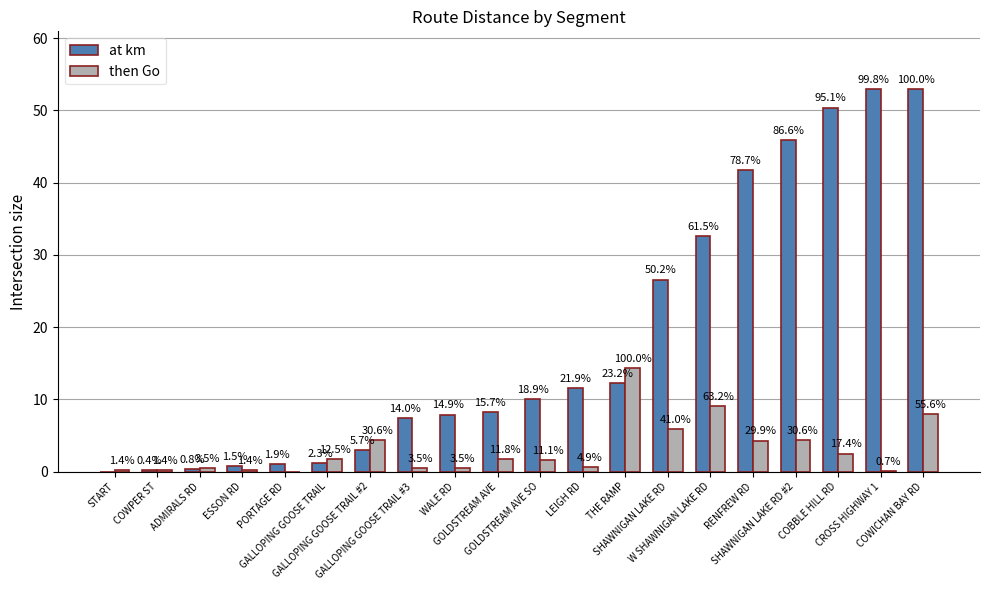

Reading left to right, list all the values displayed in this chart.

at km: START=0.0	COWPER ST=0.2	ADMIRALS RD=0.4	ESSON RD=0.8	PORTAGE RD=1.0	GALLOPING GOOSE TRAIL=1.2	GALLOPING GOOSE TRAIL #2=3.0	GALLOPING GOOSE TRAIL #3=7.4	WALE RD=7.9	GOLDSTREAM AVE=8.3	GOLDSTREAM AVE SO=10.0	LEIGH RD=11.6	THE RAMP=12.3	SHAWNIGAN LAKE RD=26.6	W SHAWNIGAN LAKE RD=32.6	RENFREW RD=41.7	SHAWNIGAN LAKE RD #2=45.9	COBBLE HILL RD=50.4	CROSS HIGHWAY 1=52.9	COWICHAN BAY RD=53.0
then Go: START=0.2	COWPER ST=0.2	ADMIRALS RD=0.5	ESSON RD=0.2	PORTAGE RD=0.0	GALLOPING GOOSE TRAIL=1.8	GALLOPING GOOSE TRAIL #2=4.4	GALLOPING GOOSE TRAIL #3=0.5	WALE RD=0.5	GOLDSTREAM AVE=1.7	GOLDSTREAM AVE SO=1.6	LEIGH RD=0.7	THE RAMP=14.4	SHAWNIGAN LAKE RD=5.9	W SHAWNIGAN LAKE RD=9.1	RENFREW RD=4.3	SHAWNIGAN LAKE RD #2=4.4	COBBLE HILL RD=2.5	CROSS HIGHWAY 1=0.1	COWICHAN BAY RD=8.0